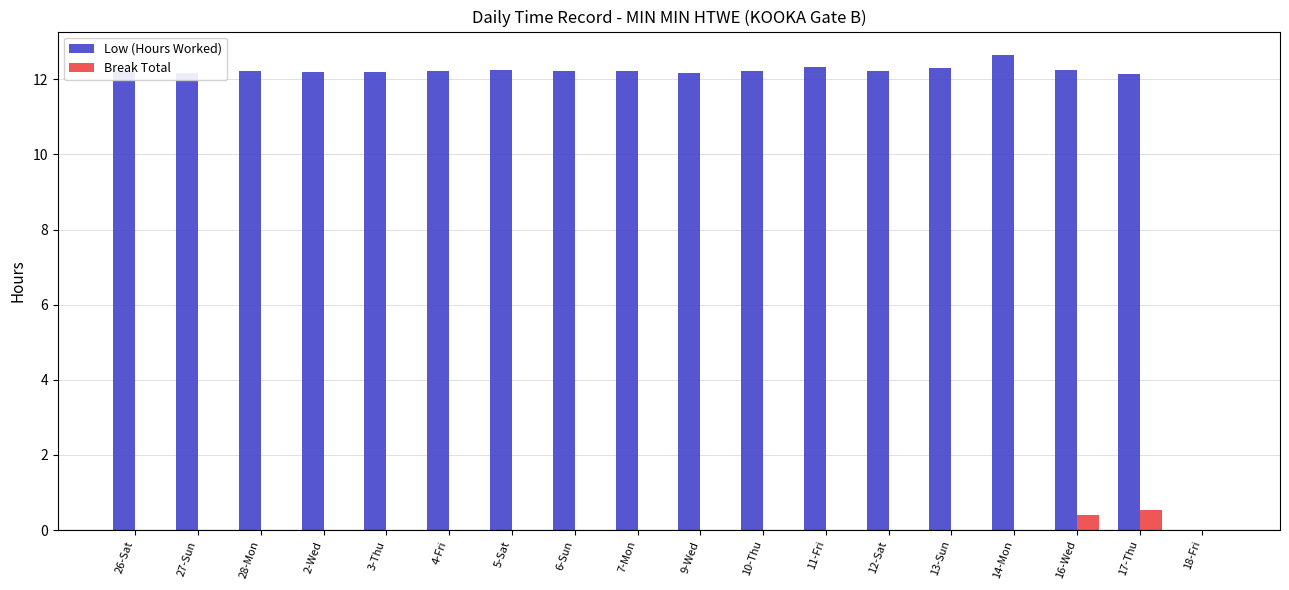

What is the sum of all Low (Hours Worked) values?

208.1